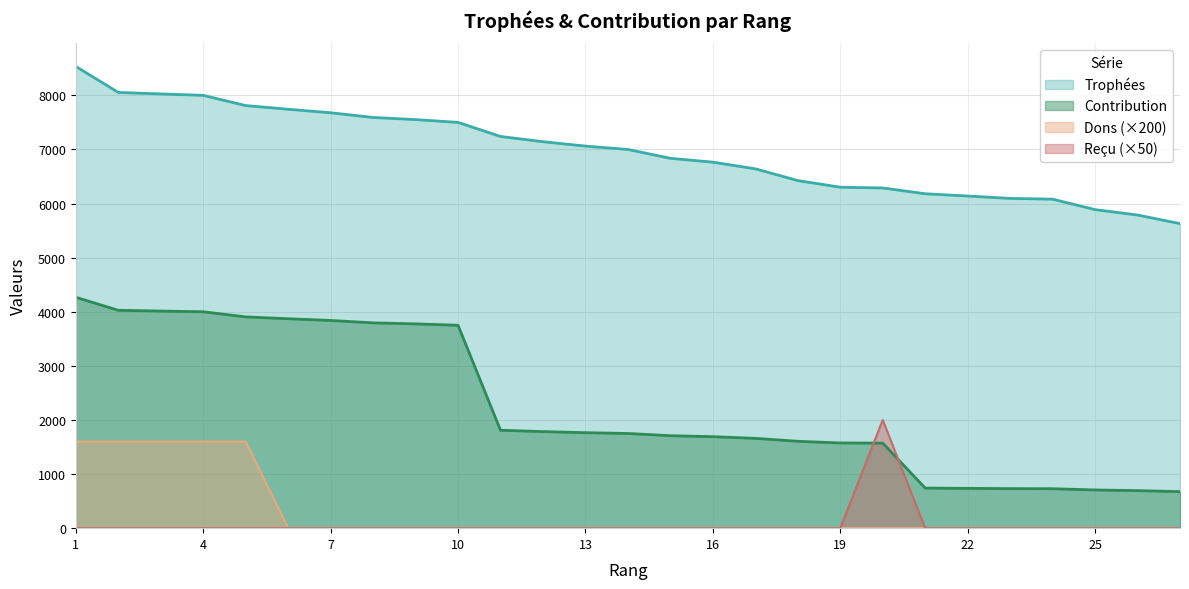

Reading left to right, extract all data points from this chart.

Trophées: 8534	8054	8026	8000	7811	7743	7678	7591	7552	7500	7240	7143	7062	7000	6836	6765	6642	6425	6302	6288	6181	6139	6095	6081	5888	5788	5629
Contribution: 4267	4027	4013	4000	3905	3871	3839	3795	3776	3750	1810	1785	1765	1750	1709	1691	1660	1606	1575	1572	741	736	731	729	706	694	675
Dons: 1600	1600	1600	1600	1600	0	0	0	0	0	0	0	0	0	0	0	0	0	0	0	0	0	0	0	0	0	0
Reçu: 0	0	0	0	0	0	0	0	0	0	0	0	0	0	0	0	0	0	0	2000	0	0	0	0	0	0	0